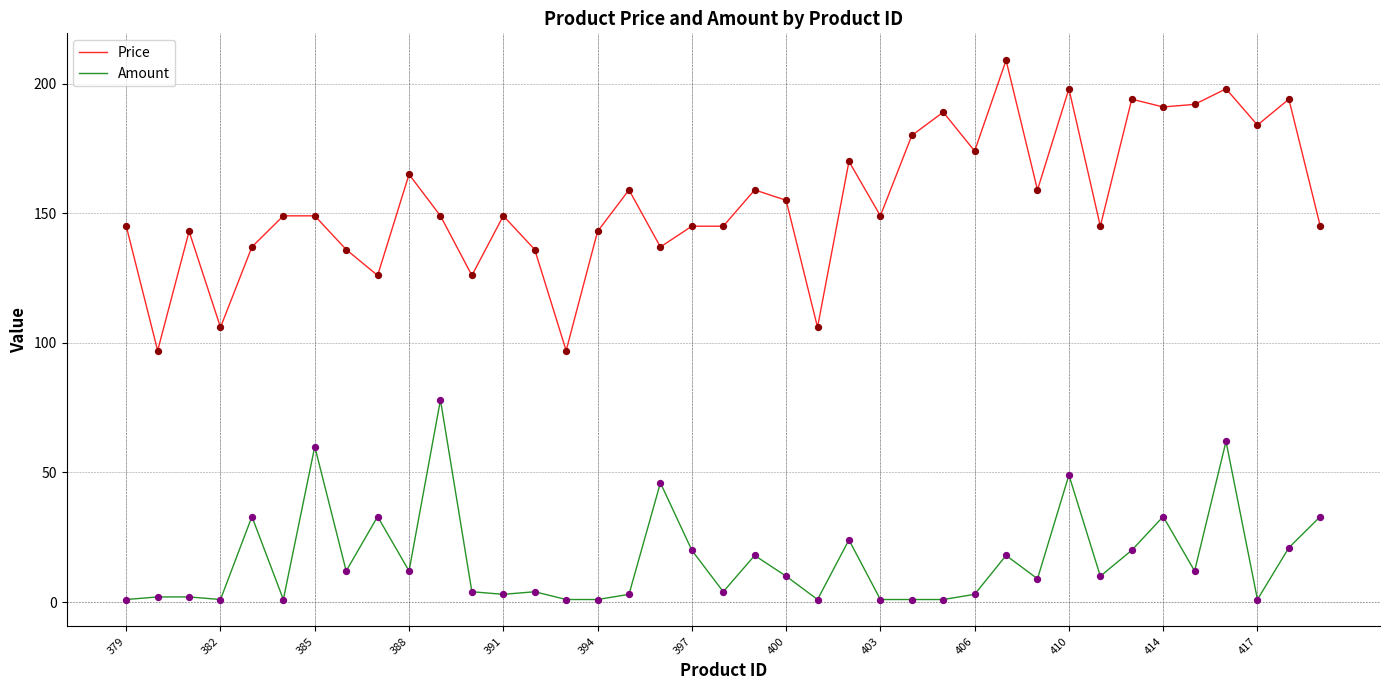

Which series has the widest spread of values?

Price